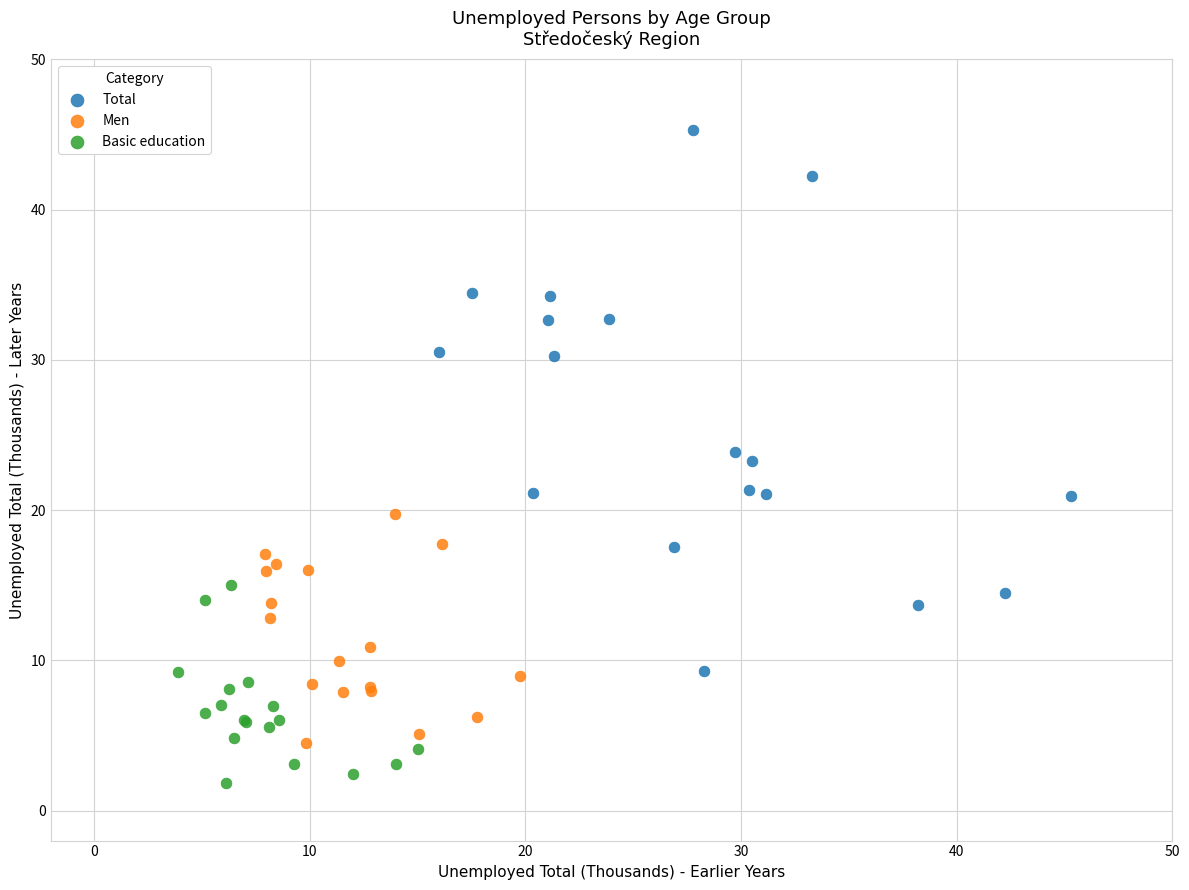

Which series reaches the minimum Y coordinate?

Basic education